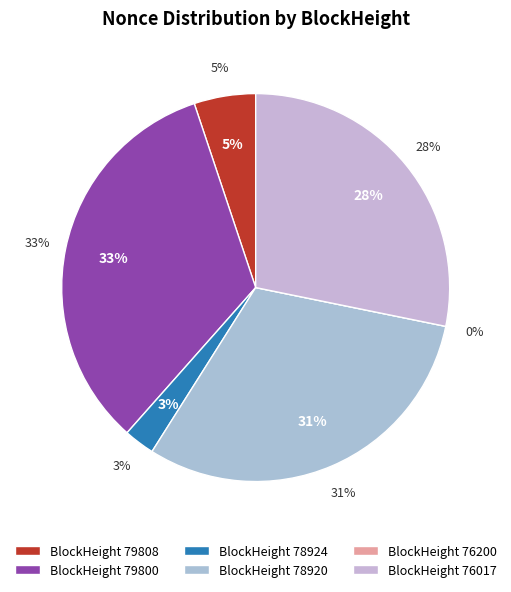

Is the sum of 76017 and 79808 greater than half?

No